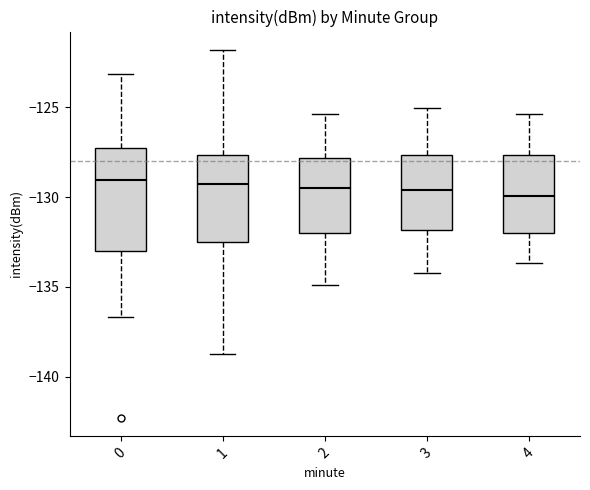

Reading left to right, transcribe this box plot: for each box, give where its median line is, the range the box spans, and where its two whiskers end, as read against the y-axis. The values are not printed on the chart, so give them approximately, as read against the axis.

0: median -129.0, box -133.0 to -127.5, whiskers -136.5 to -123.0
1: median -129.5, box -132.5 to -127.5, whiskers -138.5 to -122.0
2: median -129.5, box -132.0 to -128.0, whiskers -135.0 to -125.5
3: median -129.5, box -132.0 to -127.5, whiskers -134.0 to -125.0
4: median -130.0, box -132.0 to -127.5, whiskers -133.5 to -125.5